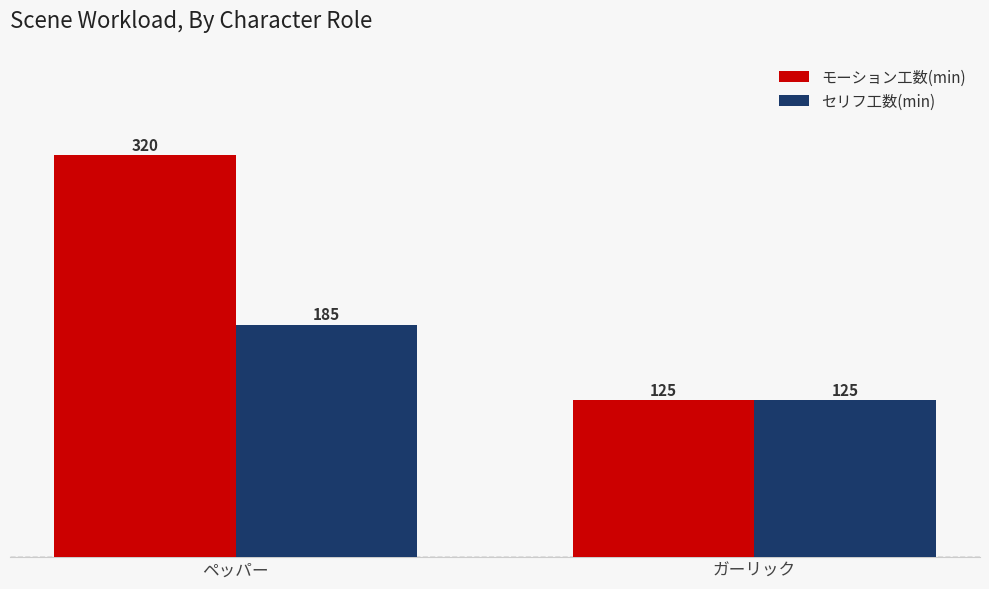

What is the value of the モーション工数(min) bar at the 1st from the left?

320